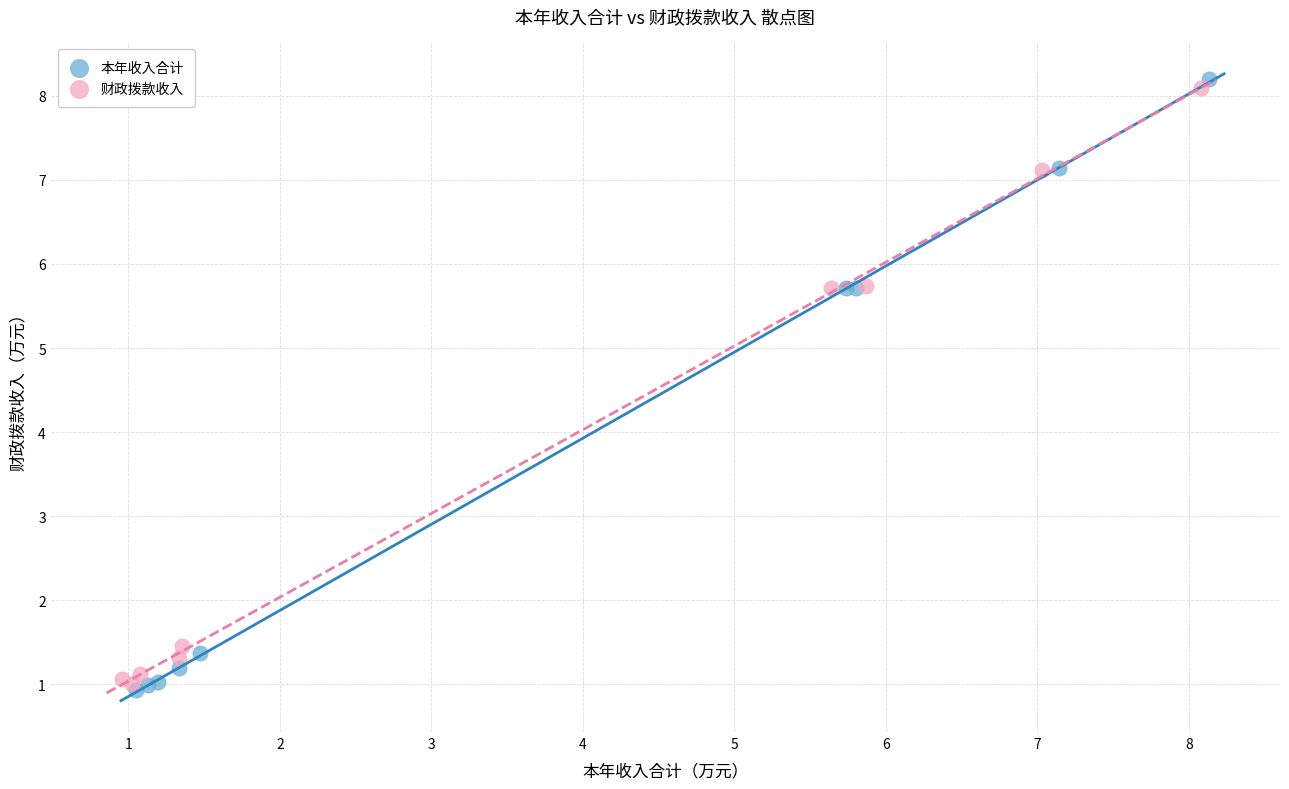

Which series contains the highest Y value?

本年收入合计